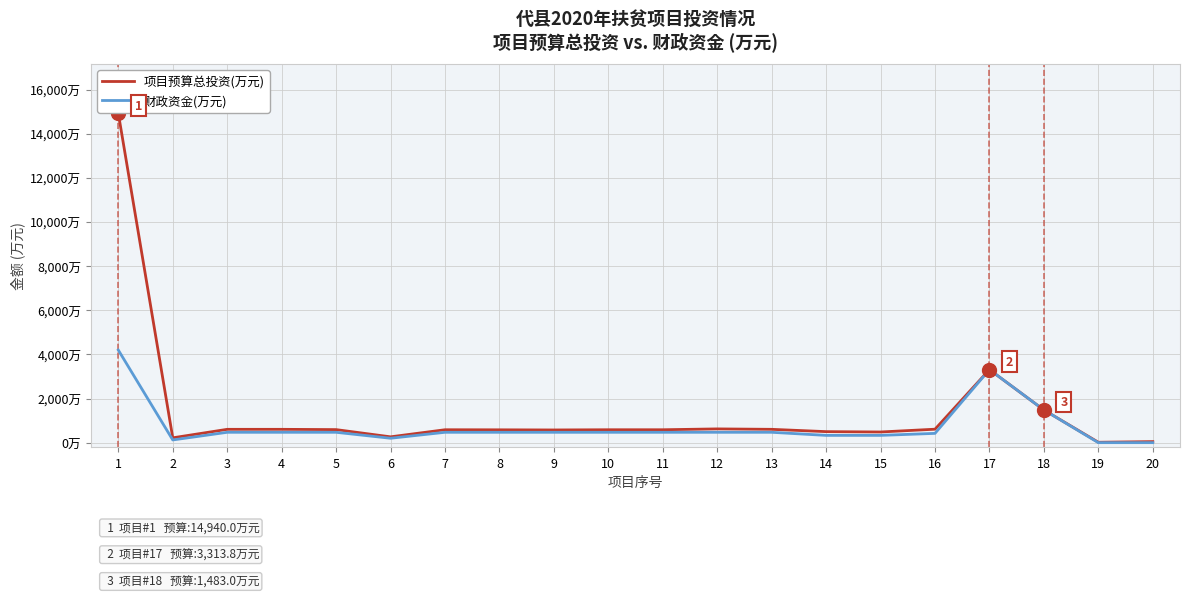

Does the chart display data point markers on the line(s)?

No